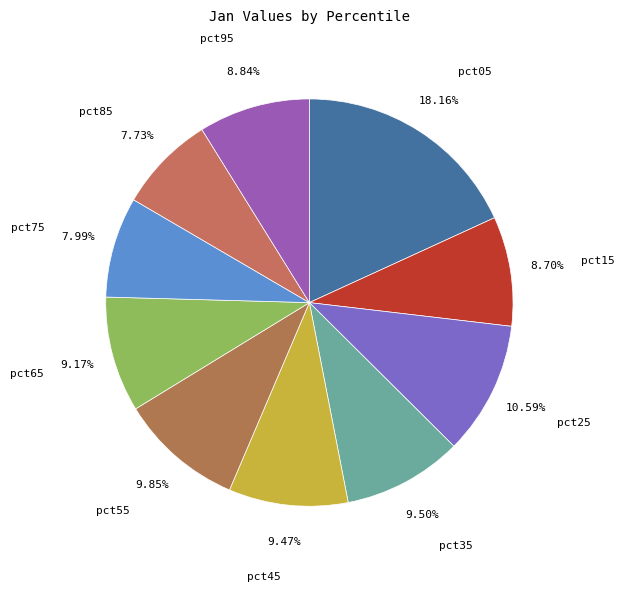

To the nearest percent, what percentage of the pie is pct65?

9%